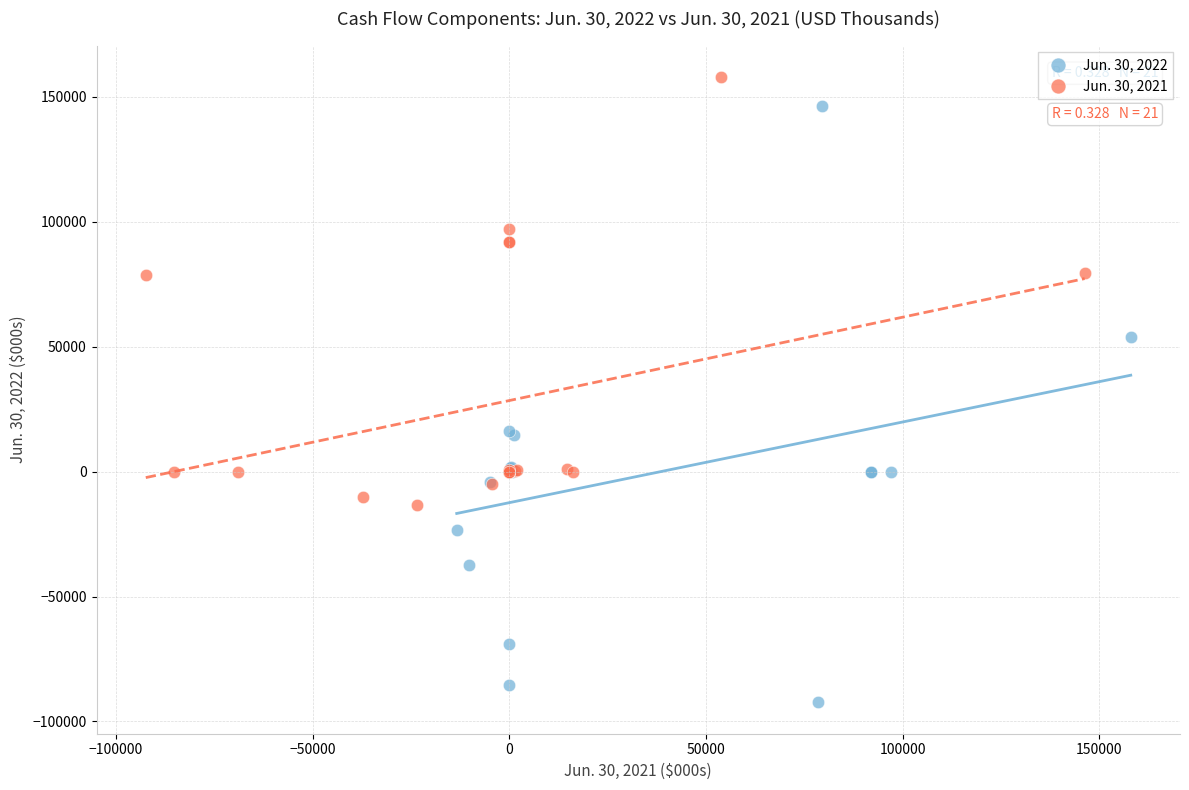

Which series reaches the minimum Y coordinate?

Jun. 30, 2022